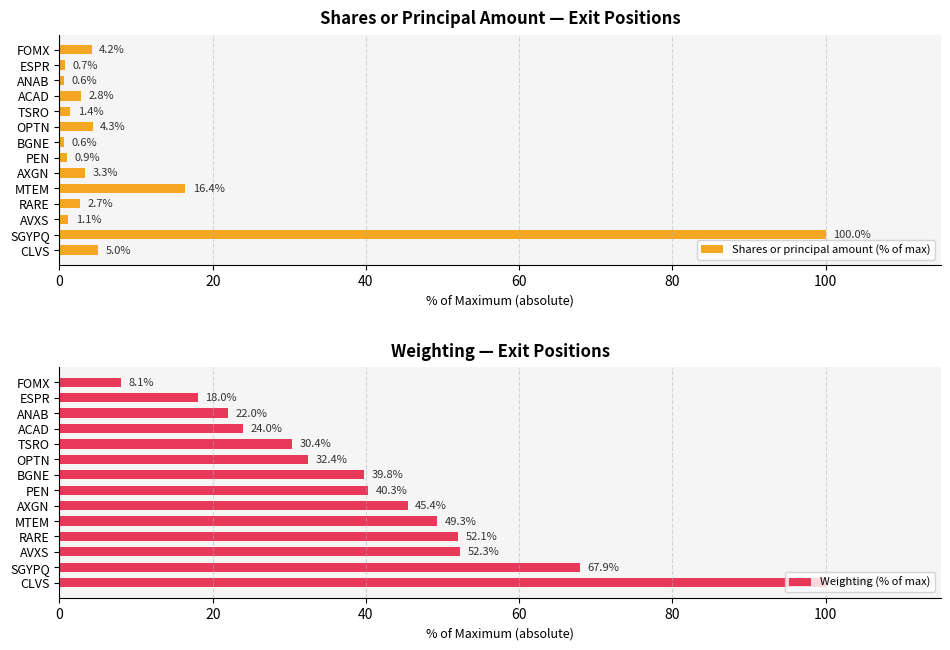

How many categories are shown in the chart?

14